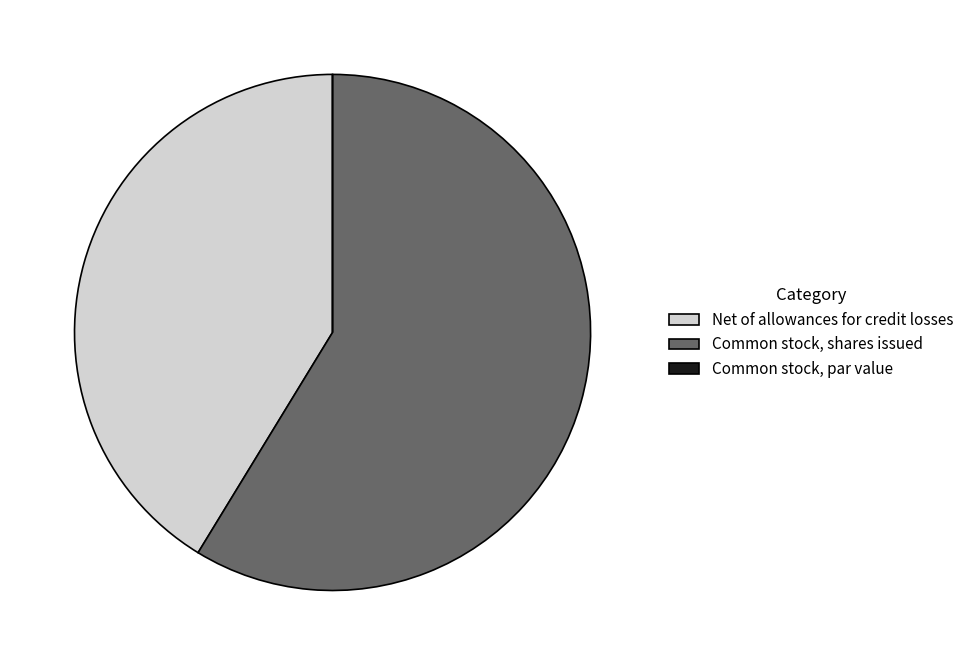

Is it true that Common stock, shares issued is 66% of the pie?

False